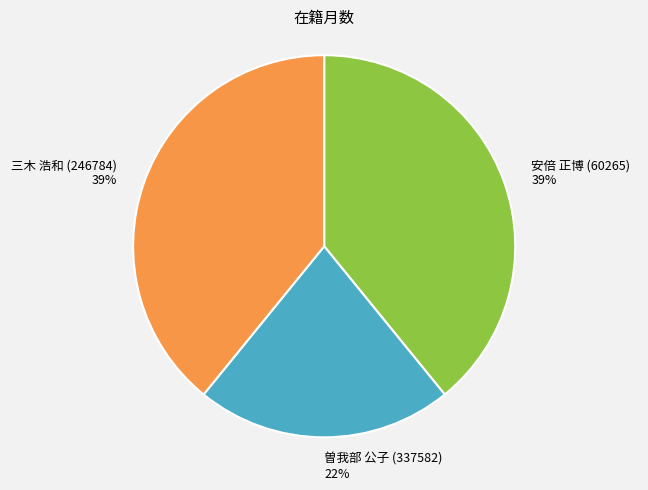

Which slice is the smallest?

曽我部 公子 (337582)